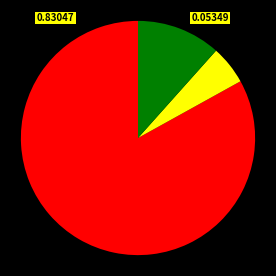

Is there a majority slice in this chart?

Yes